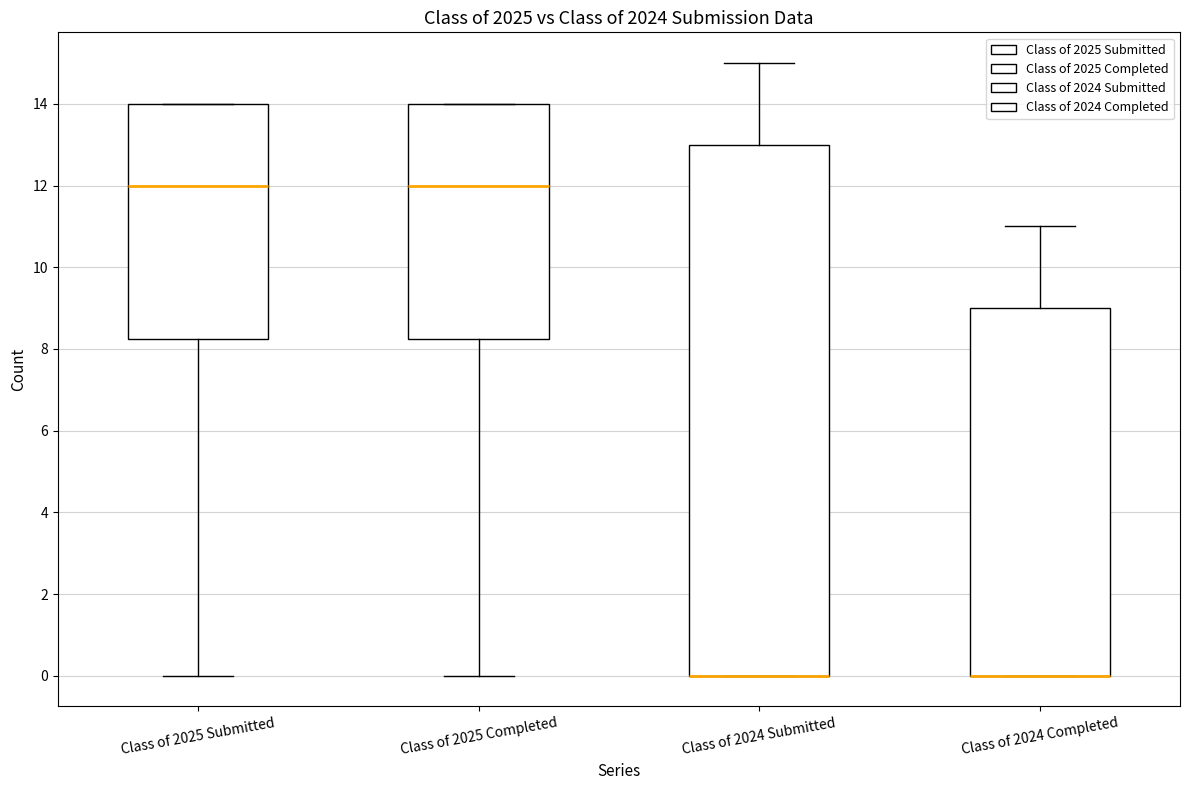

Reading left to right, read every box against the y-axis: the position of its median line, the range the box covers, and the ends of its whiskers. The values are not printed on the chart, so give them approximately, as read against the axis.

Class of 2025 Submitted: median 12.0, box 8.2 to 14.0, whiskers 0.0 to 14.0
Class of 2025 Completed: median 12.0, box 8.2 to 14.0, whiskers 0.0 to 14.0
Class of 2024 Submitted: median 0.0 (drawn on the box's lower edge), box 0.0 to 13.0, whiskers 0.0 to 15.0
Class of 2024 Completed: median 0.0 (drawn on the box's lower edge), box 0.0 to 9.0, whiskers 0.0 to 11.0